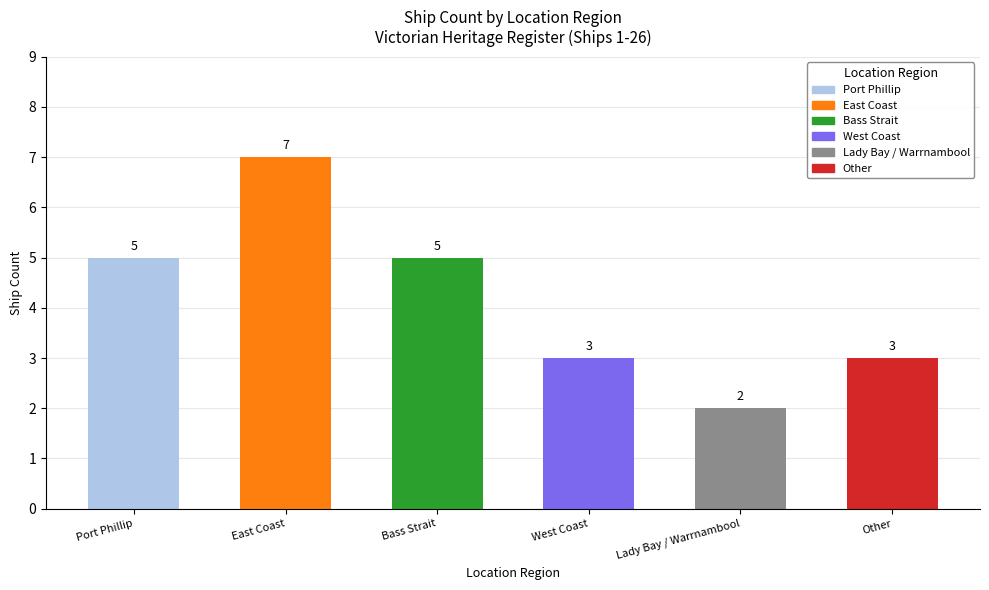

How many bars are there in total?

6